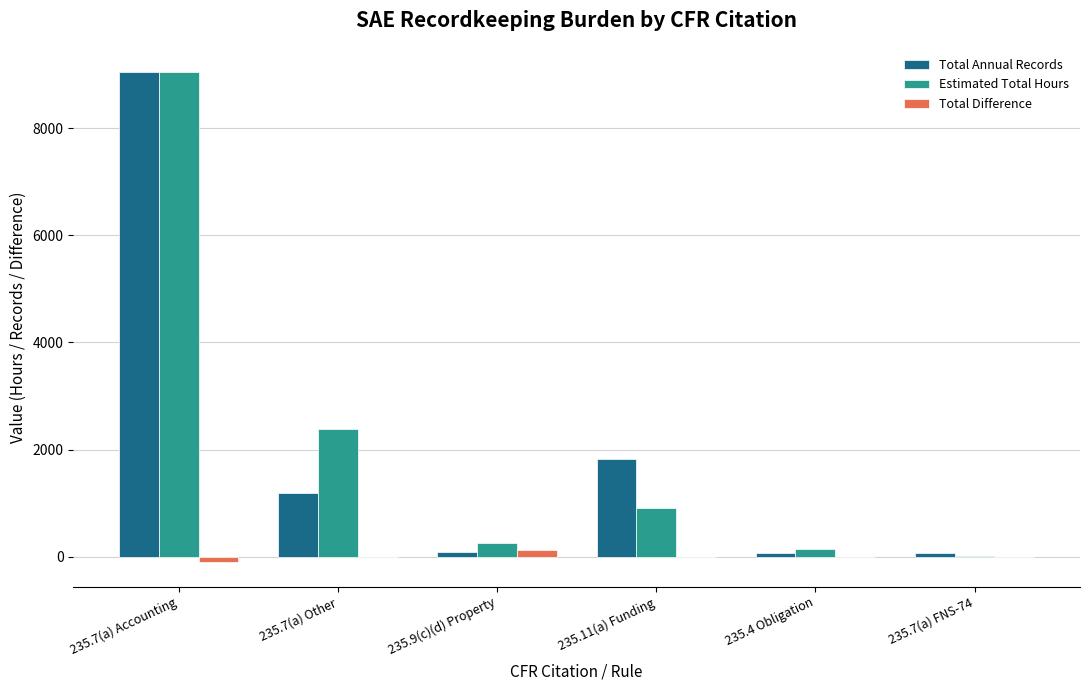

The Total Annual Records series shows 1196.0 at 235.7(a) Other. True or false?

True